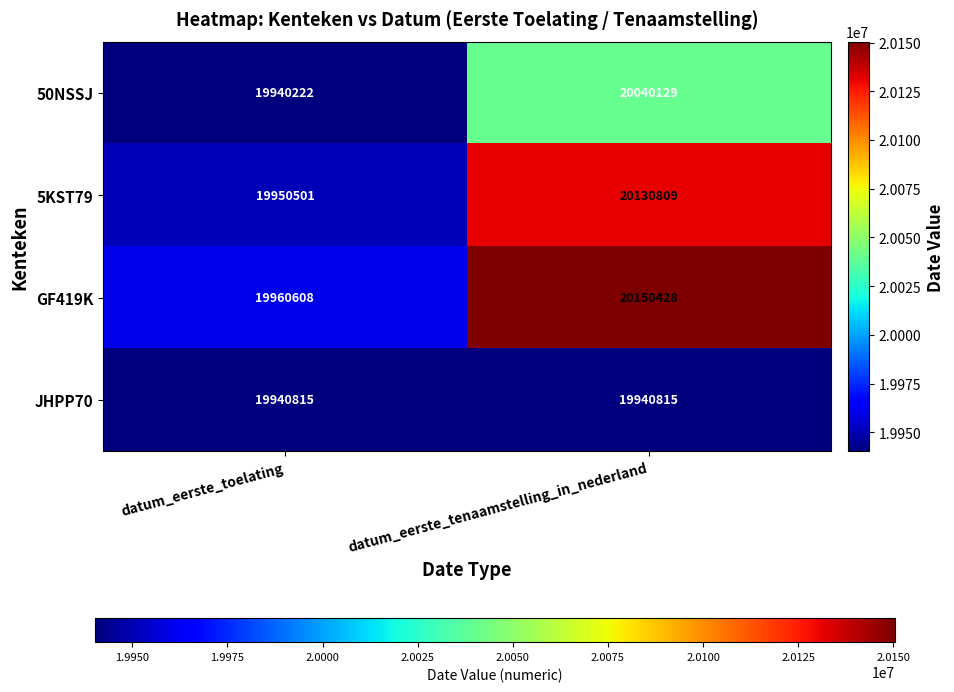

What is the lowest value of the GF419K series?

19960608